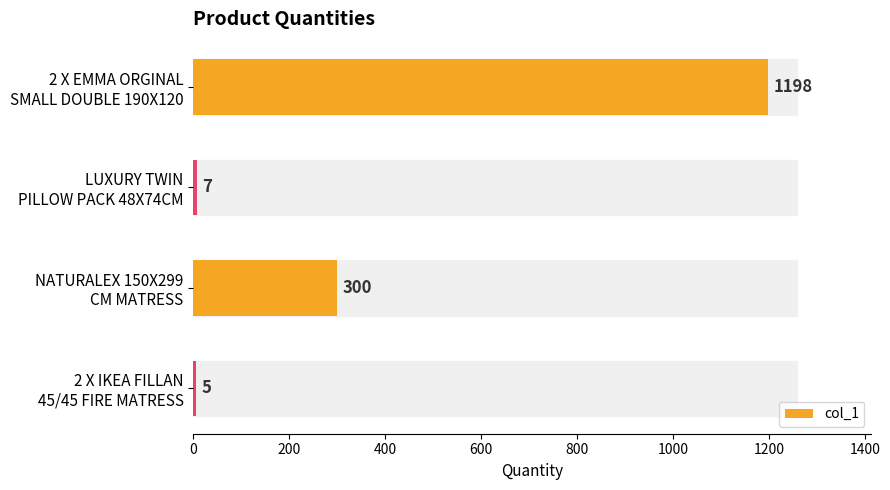

The chart shows a value of 3 at 2 X IKEA FILLAN 45/45 FIRE MATRESS. True or false?

False